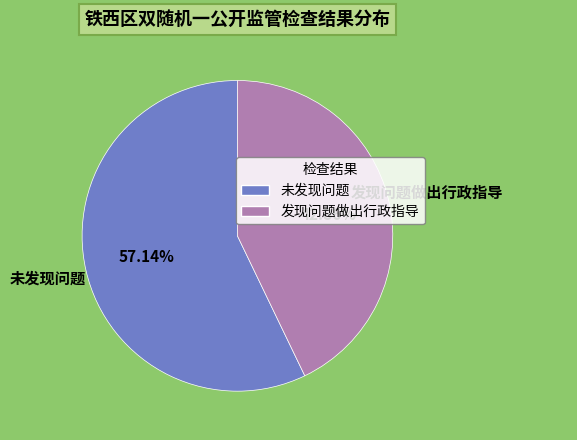

What percentage do 发现问题做出行政指导 and 未发现问题 together represent?

100.0%